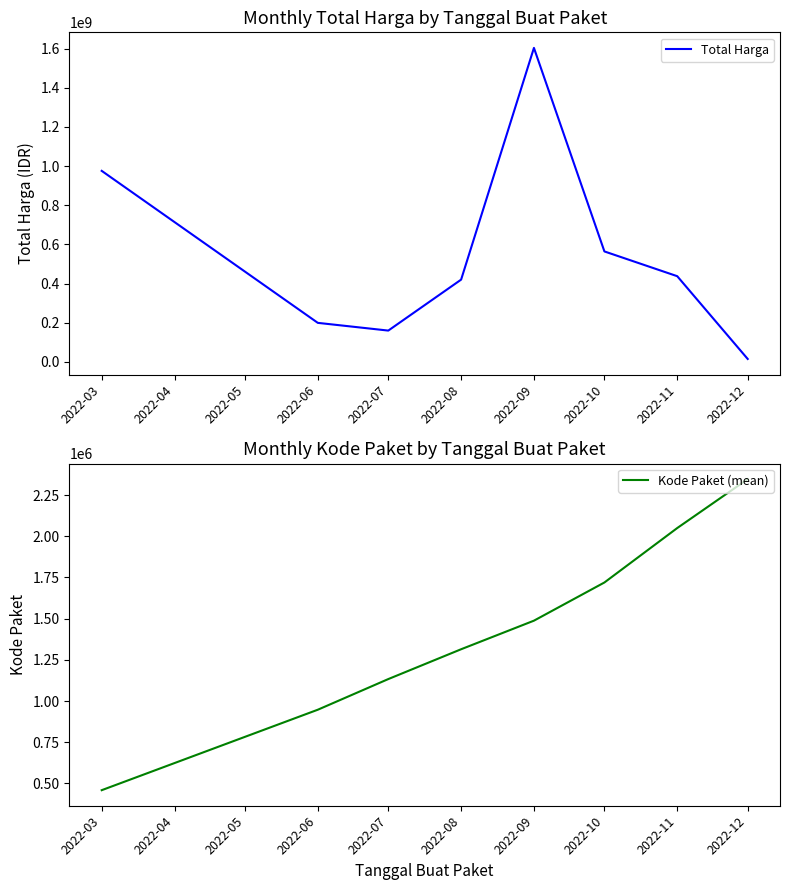

How many data points in Total Harga are above 437660000?

3